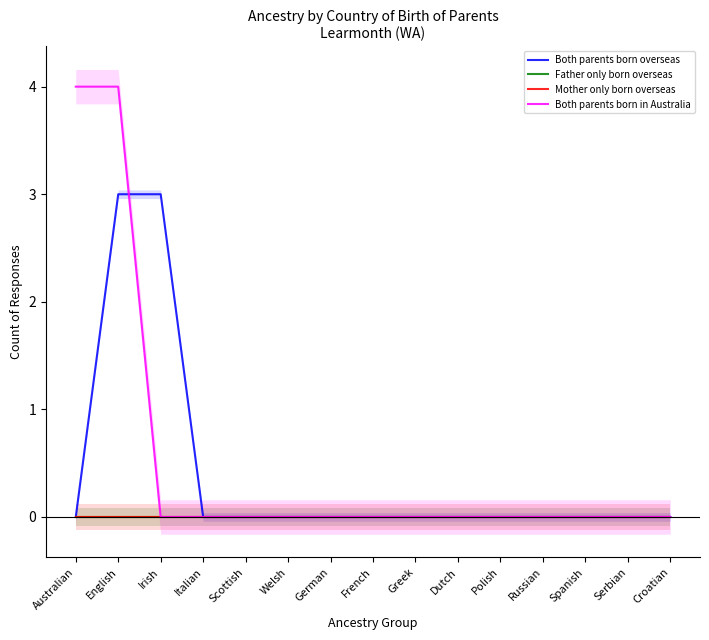

What are all the series names shown in the legend?

Both parents born overseas, Father only born overseas, Mother only born overseas, Both parents born in Australia